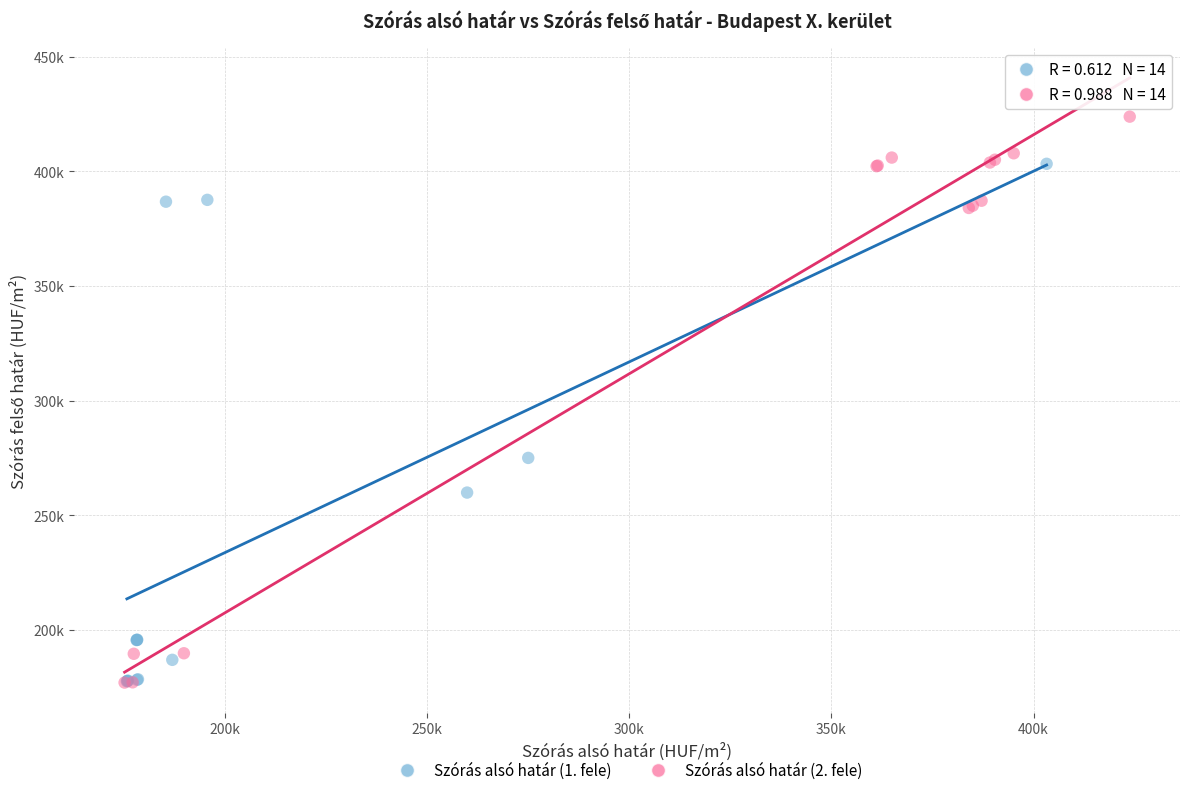

What are all the series names shown in the legend?

Szórás alsó határ (1. fele), Szórás alsó határ (2. fele)